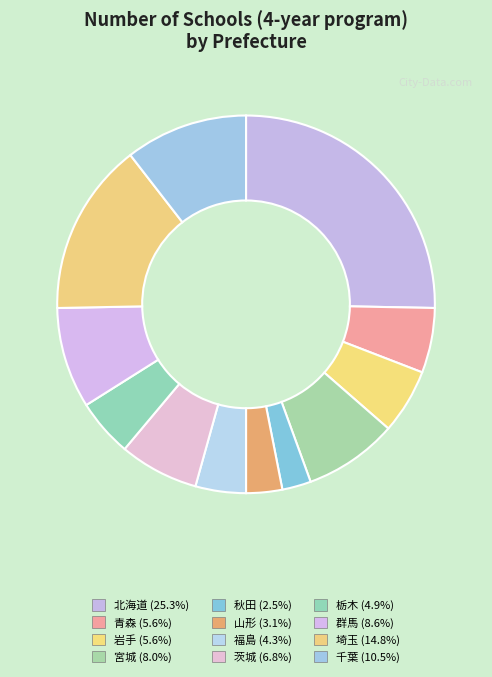

Does any single category account for the majority?

No